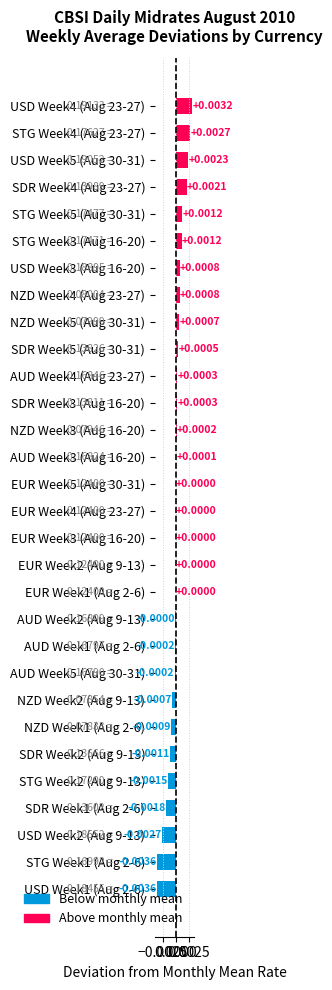

Which has a higher value, USD Week4 (Aug 23-27) or STG Week5 (Aug 30-31)?

USD Week4 (Aug 23-27)